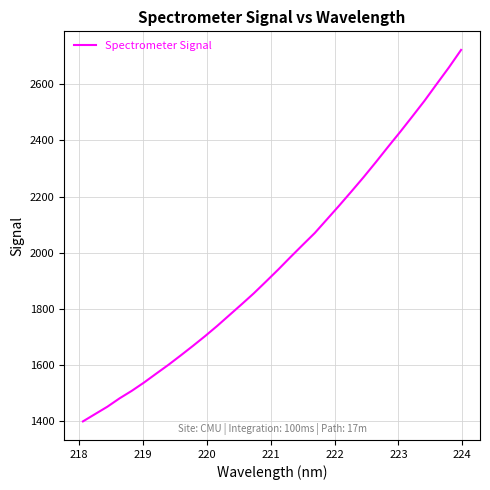

What is the smallest value displayed?

1398.7